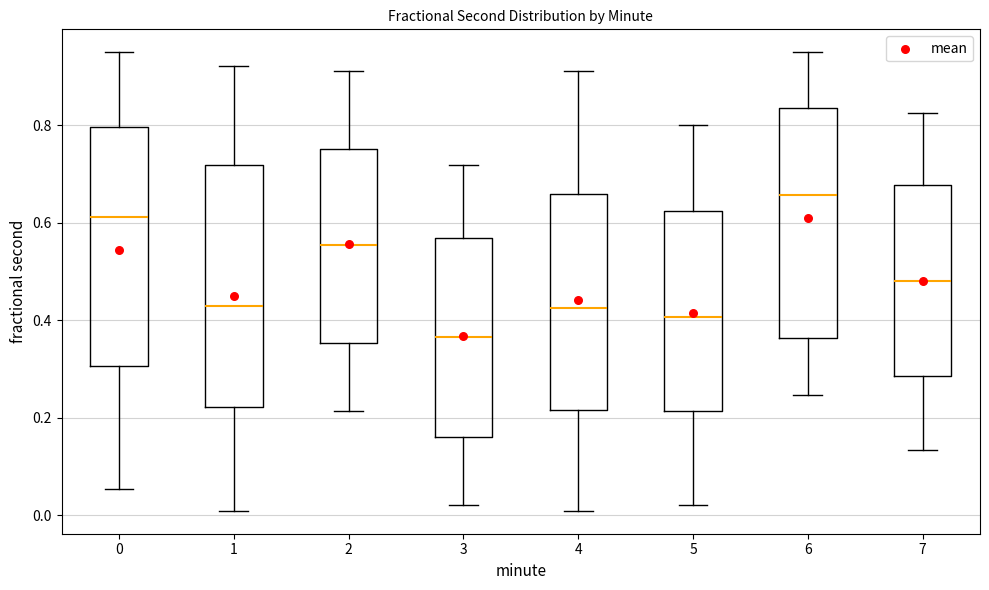

Which box's median line is the lowest?

3